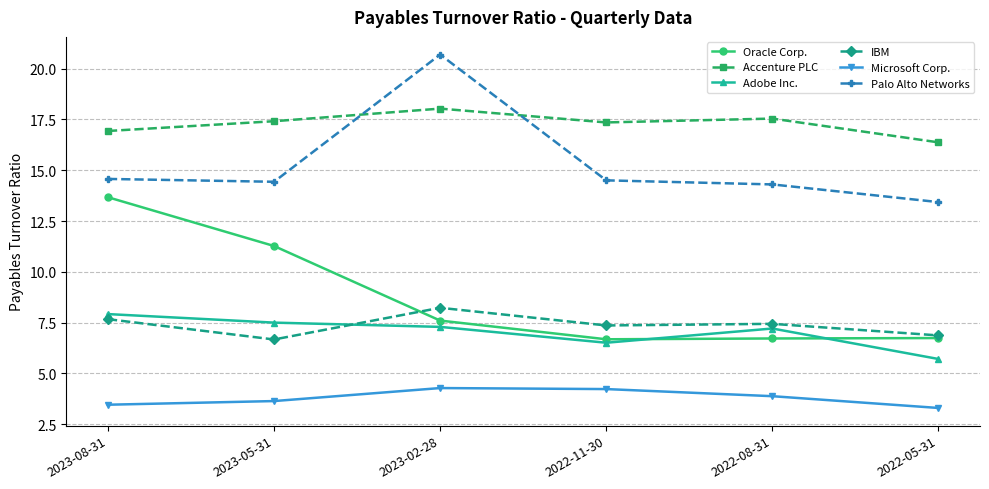

In Palo Alto Networks, how many points are higher than both neighbors (excluding endpoints)?

1